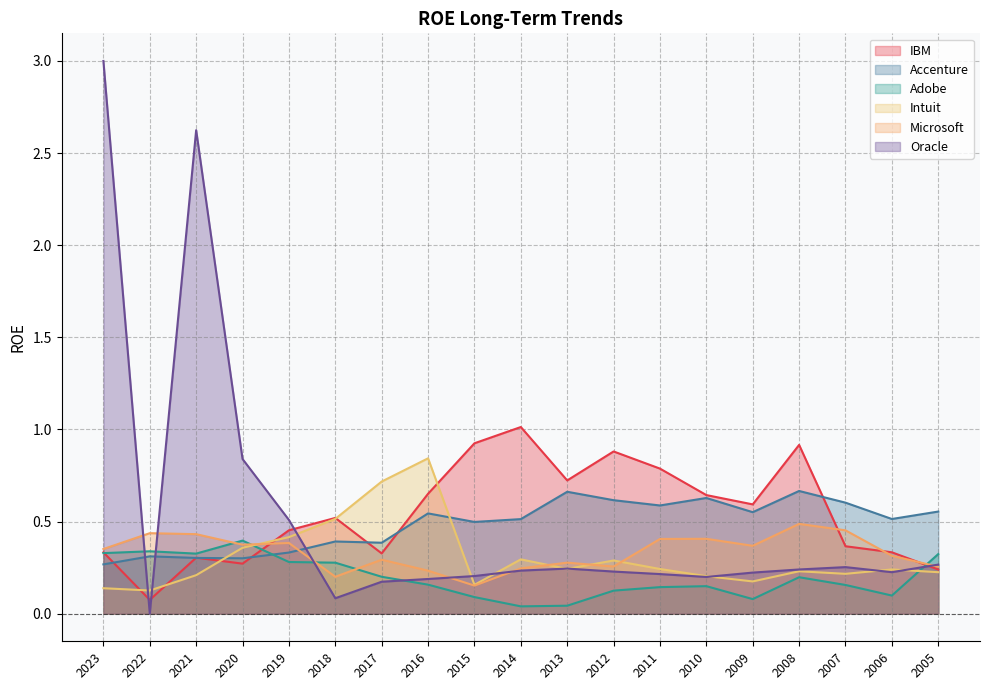

How many times do Adobe and Microsoft cross each other?

5